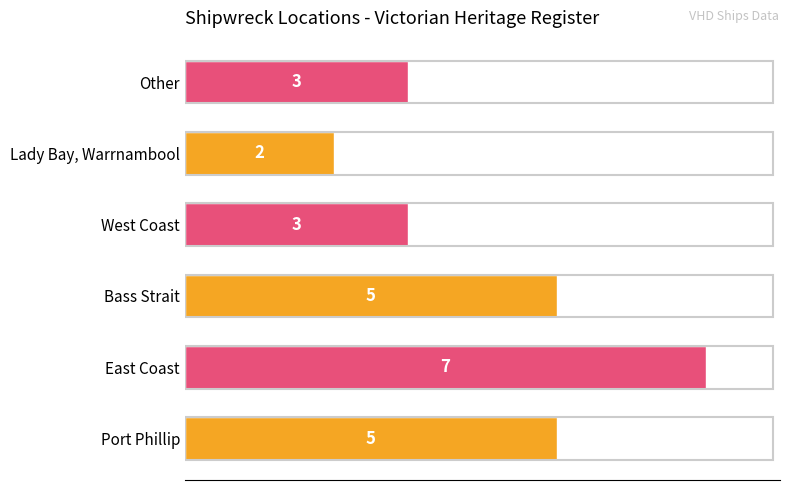

Which category has the lowest value across all series?

Lady Bay, Warrnambool